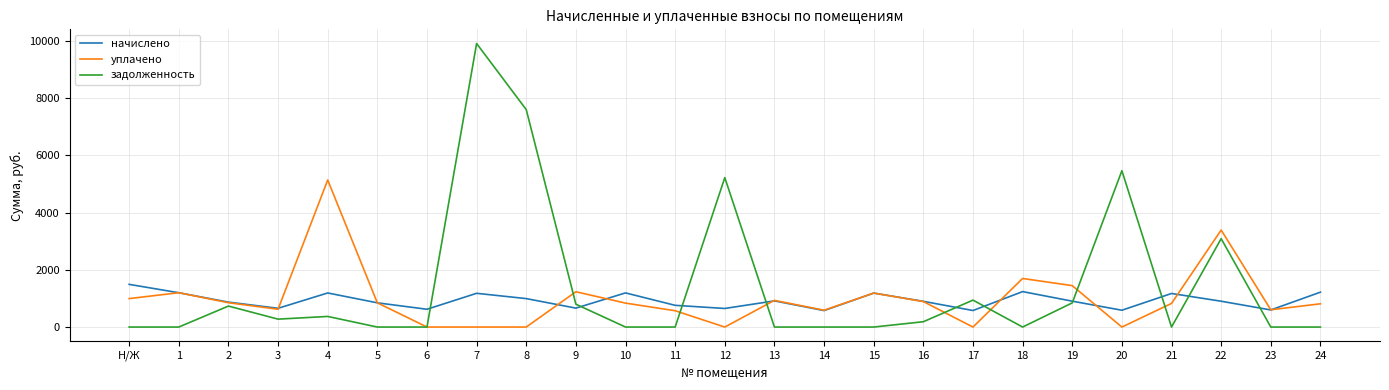

What is the total value across all series at 3?

1553.2